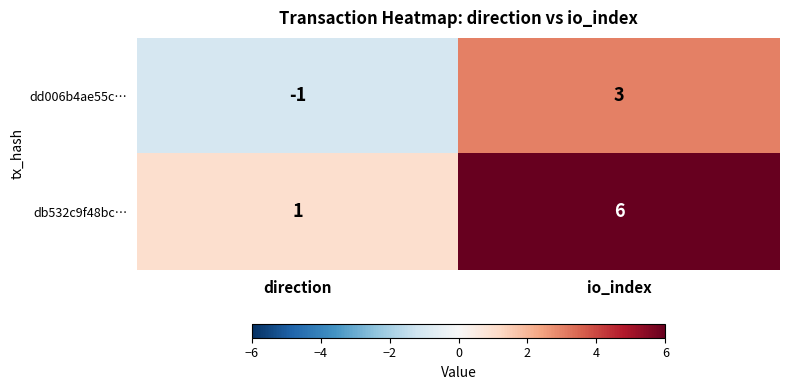

Which series has the largest range (max minus min)?

db532c9f48bc…